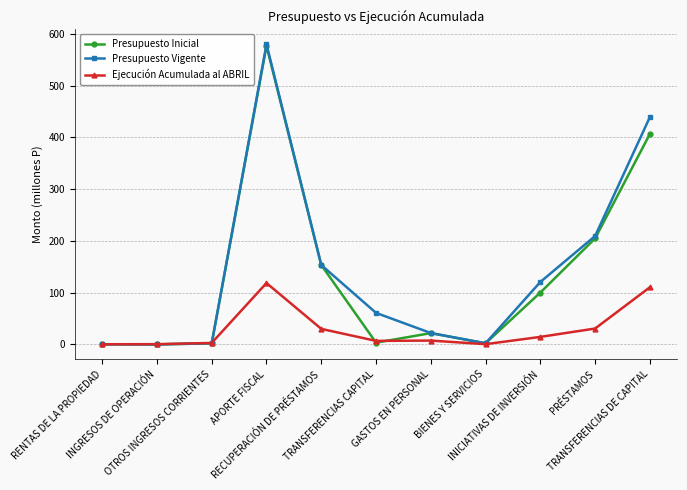

At which label is Ejecución Acumulada al ABRIL closest to 59?

PRÉSTAMOS